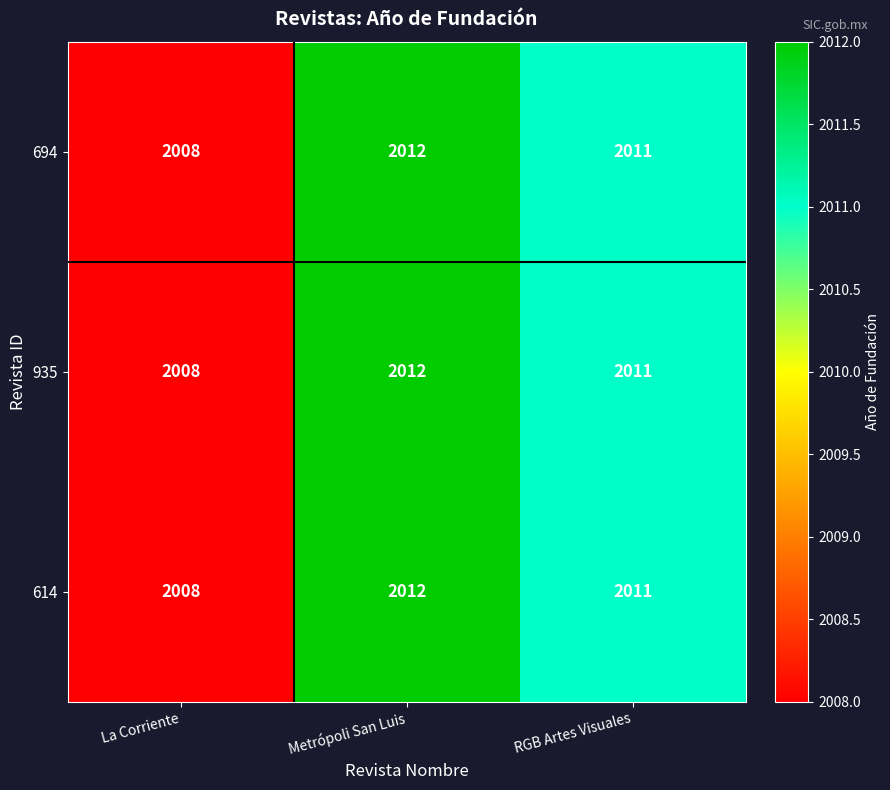

True or false: 935 has a value of 2008 at La Corriente.

True